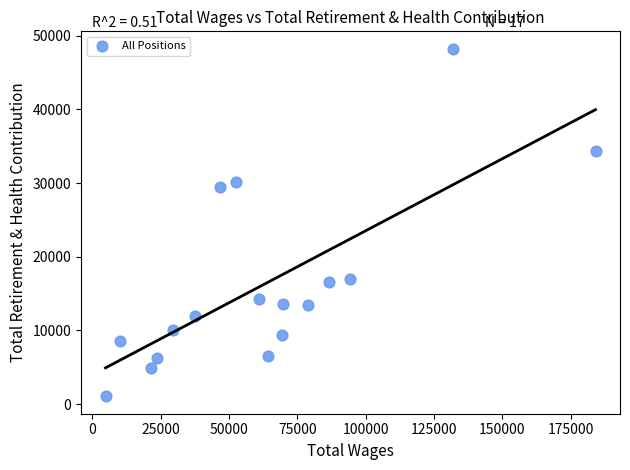

What Y value in the scatter plot is closest to 24642?

29493